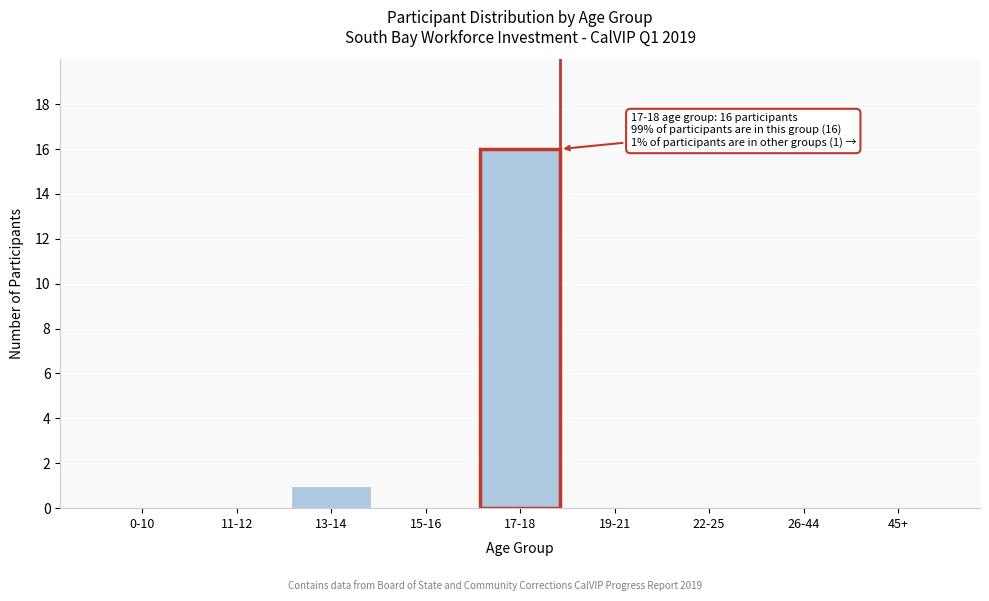

Reading left to right, transcribe all the data shown in this chart.

0-10=0	11-12=0	13-14=1	15-16=0	17-18=16	19-21=0	22-25=0	26-44=0	45+=0